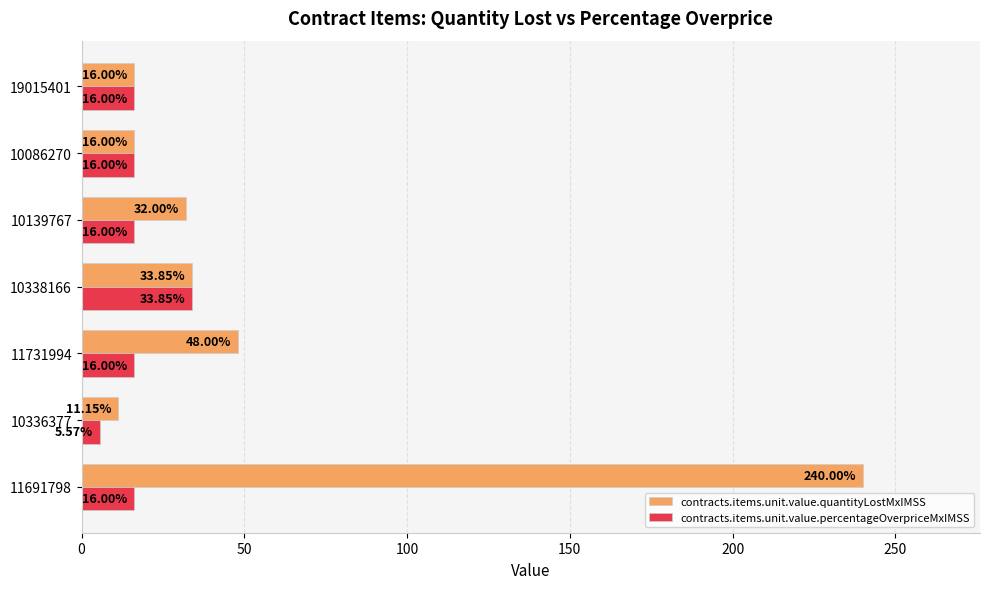

List the series in order of their overall mean, lowest first.

contracts.items.unit.value.percentageOverpriceMxIMSS, contracts.items.unit.value.quantityLostMxIMSS